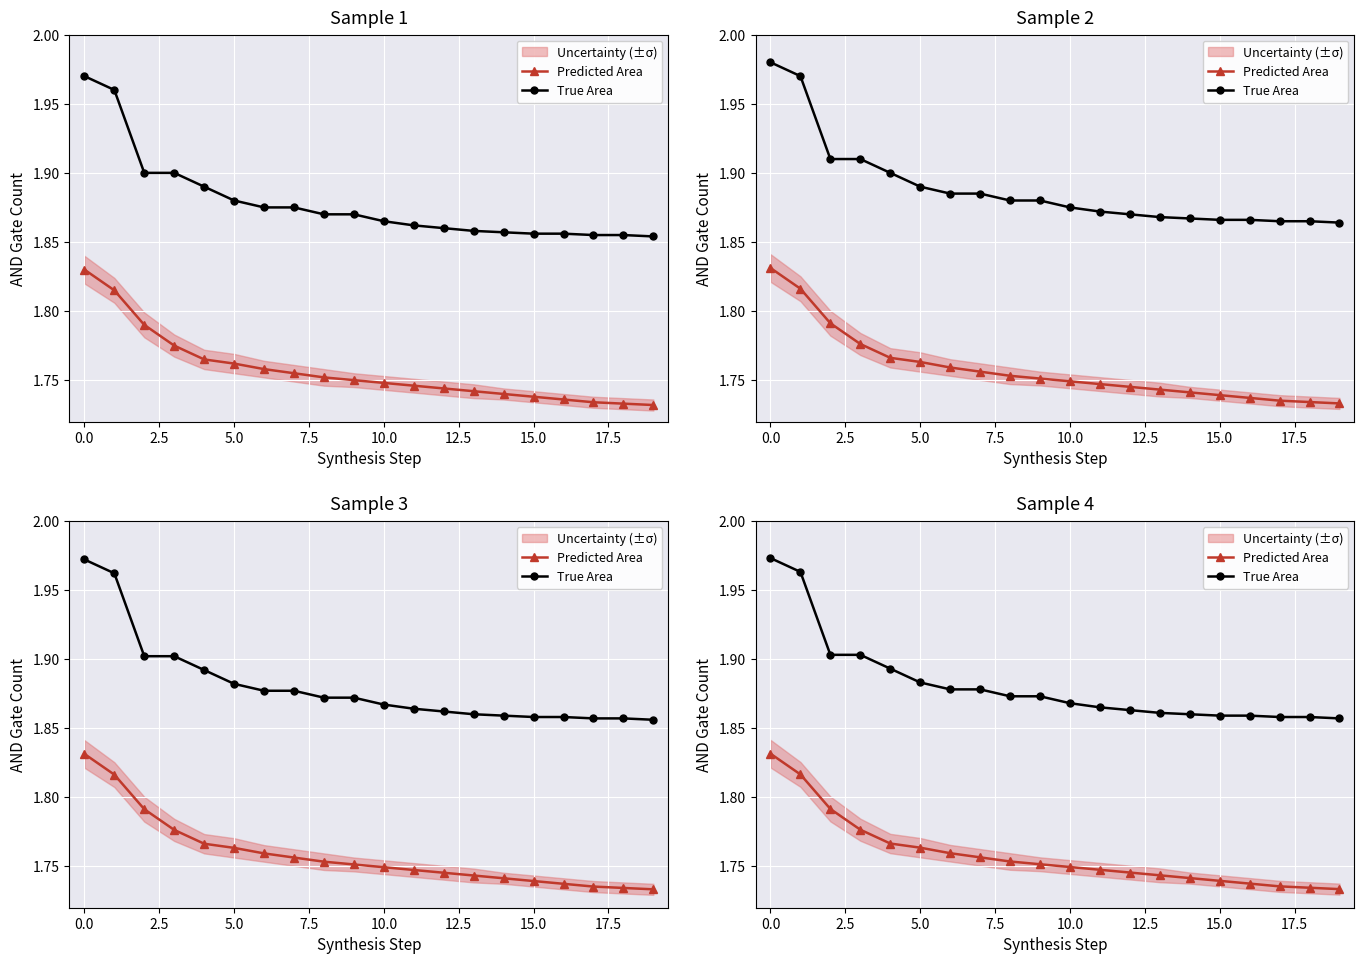

The value of True Area at 5.0 is 1.9. True or false?

True